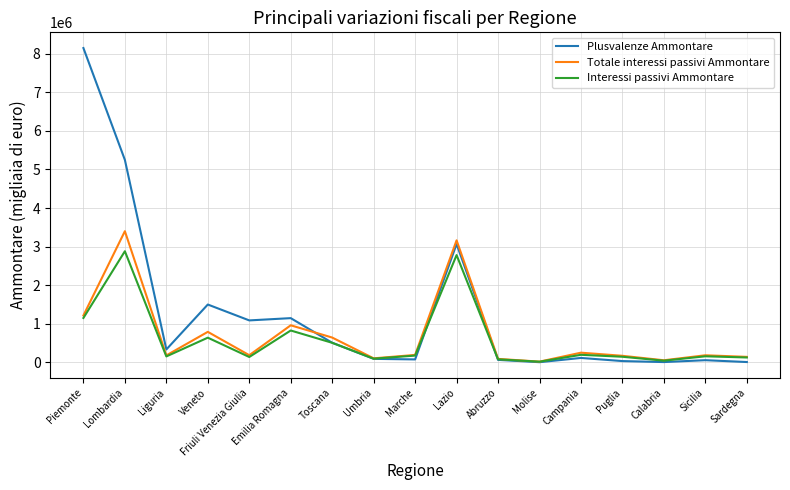

What is the highest value of the Totale interessi passivi Ammontare series?

3398827